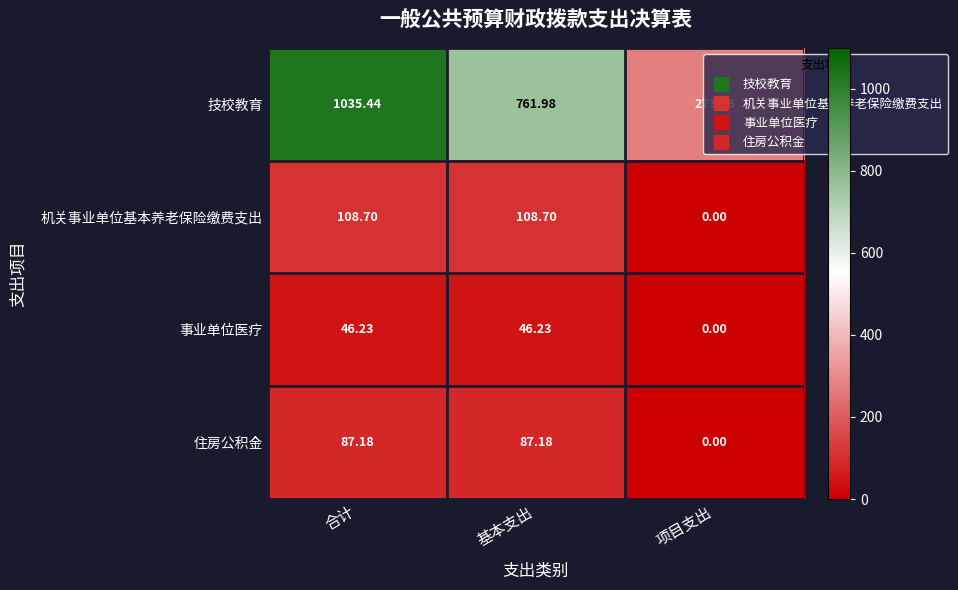

Between 合计 and 基本支出, which series saw the biggest shift?

技校教育